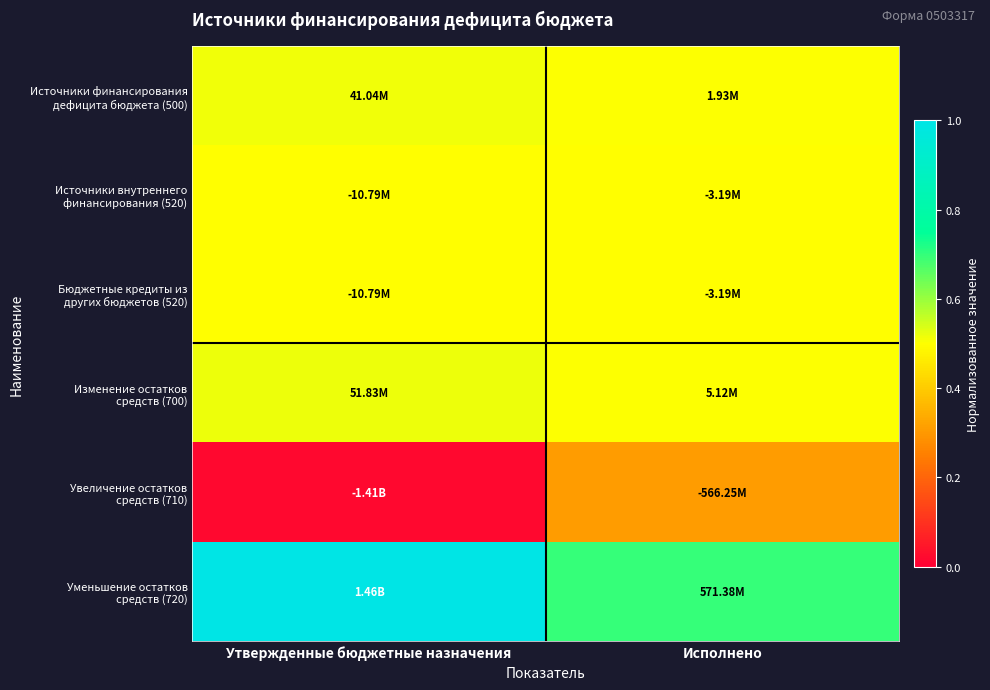

Which series has the largest range (max minus min)?

Уменьшение остатков средств (720)